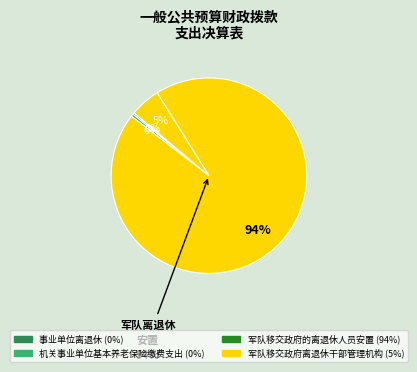

What is the ratio of the value at 事业单位离退休 to the value at 机关事业单位基本养老保险缴费支出?

0.7